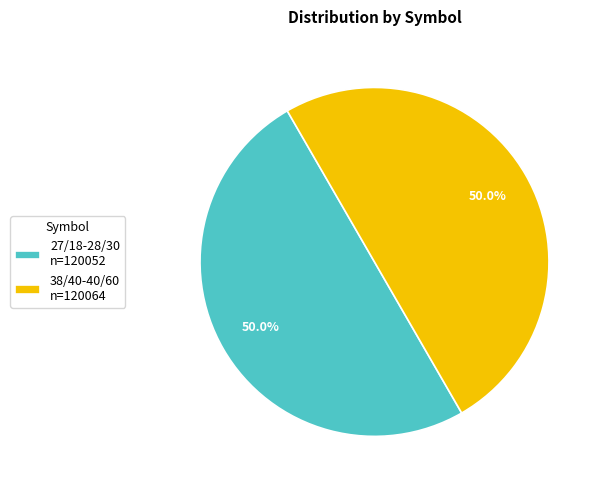

Approximately how many times larger is the value at 27/18-28/30 n=120052 compared to 38/40-40/60 n=120064?

1.0